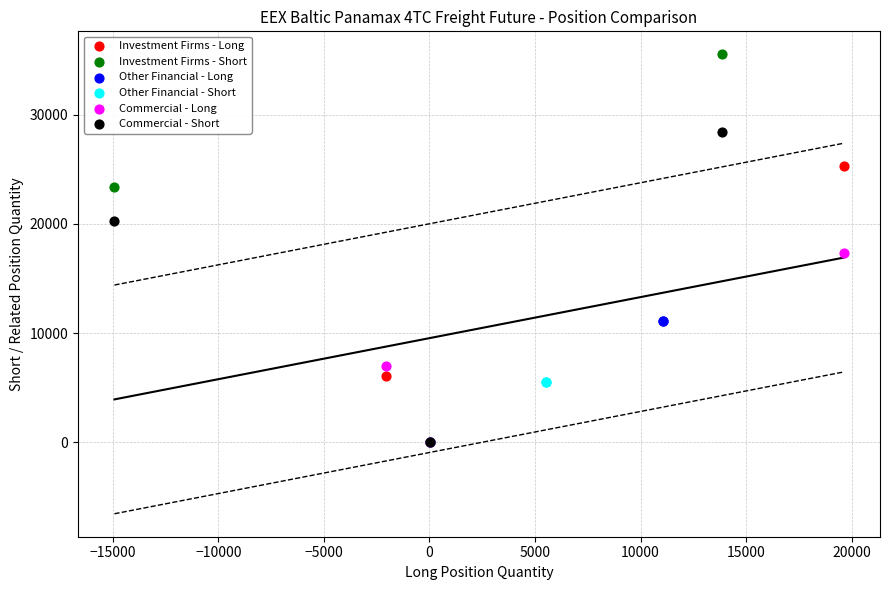

Which series has the widest spread of Y values?

Investment Firms - Short